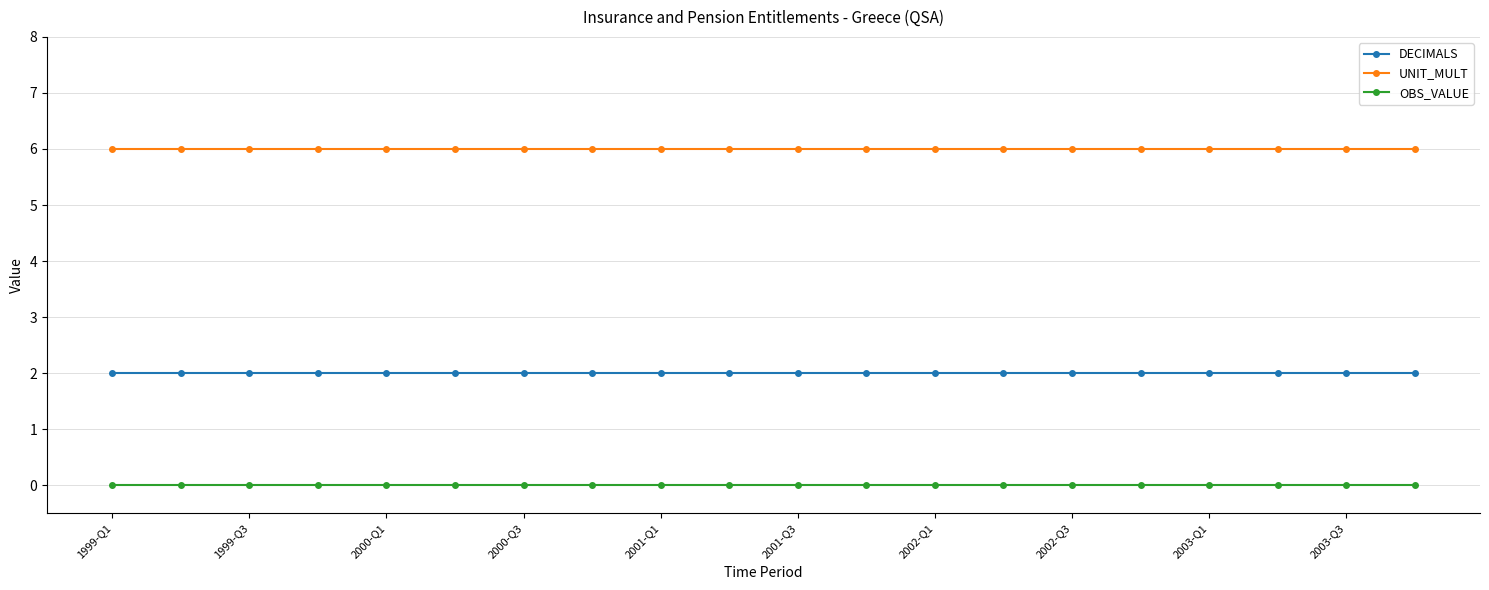

Is this an area chart (filled region under the line)?

No